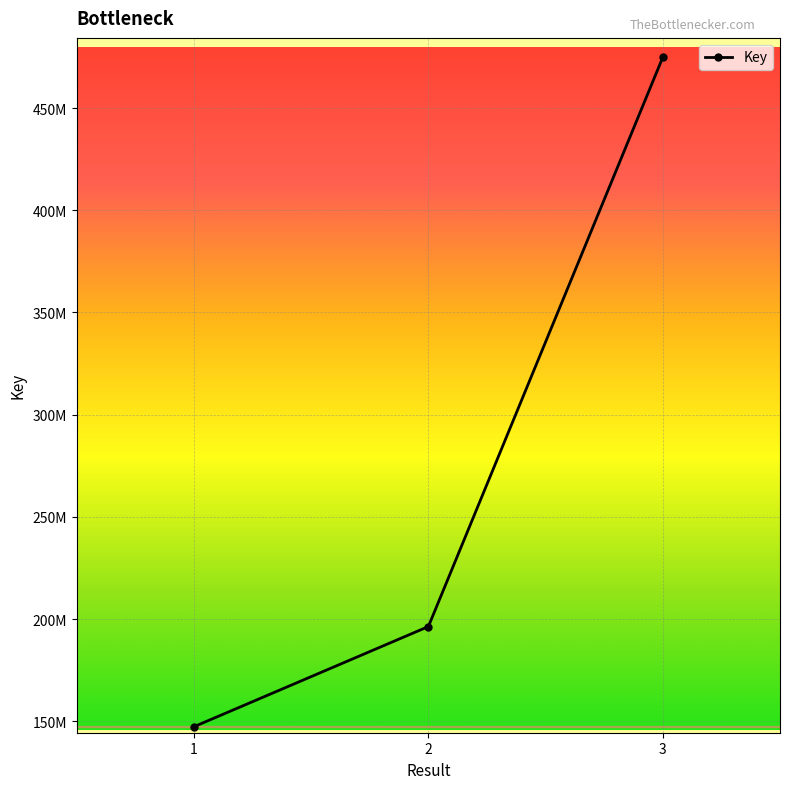

Does the chart have visible grid lines?

Yes